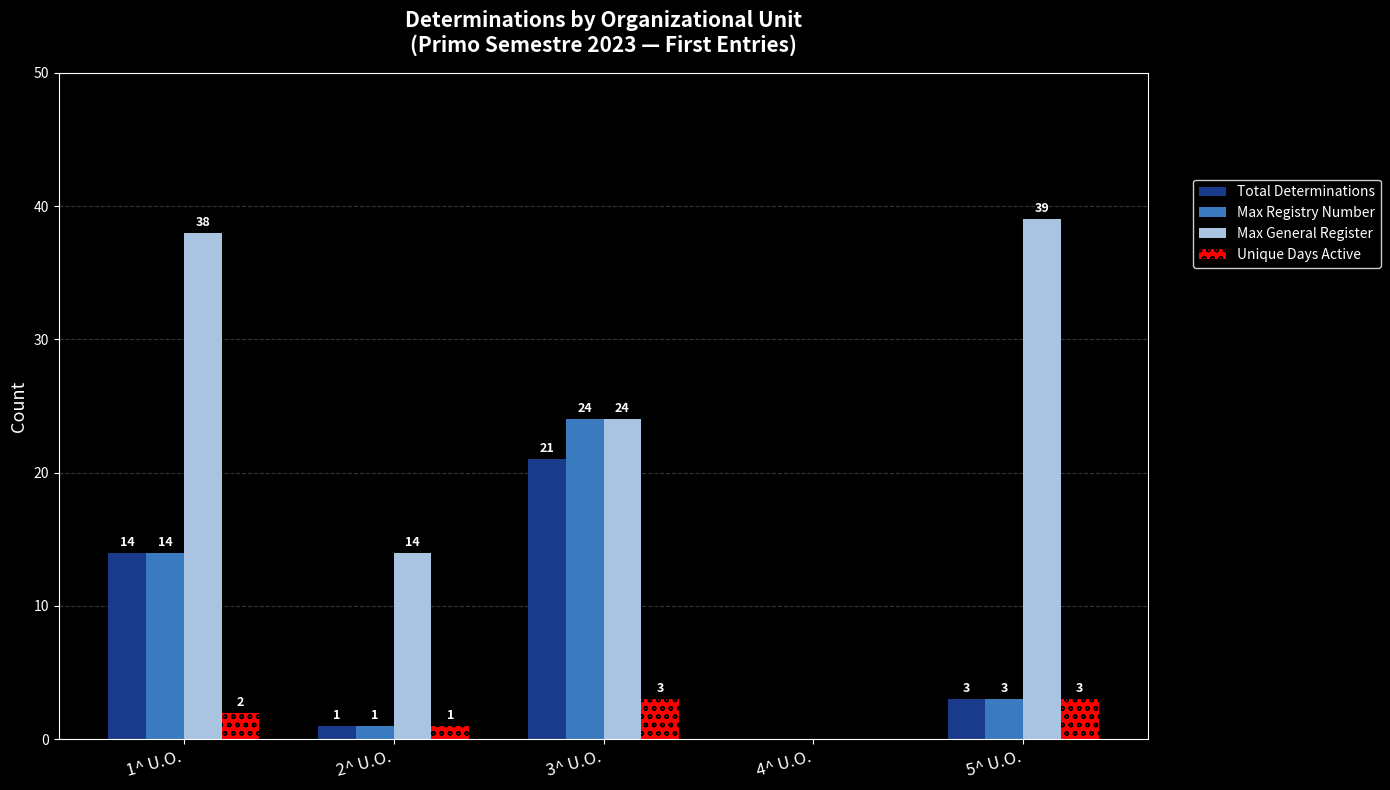

Which series has the largest total across all categories?

Max General Register